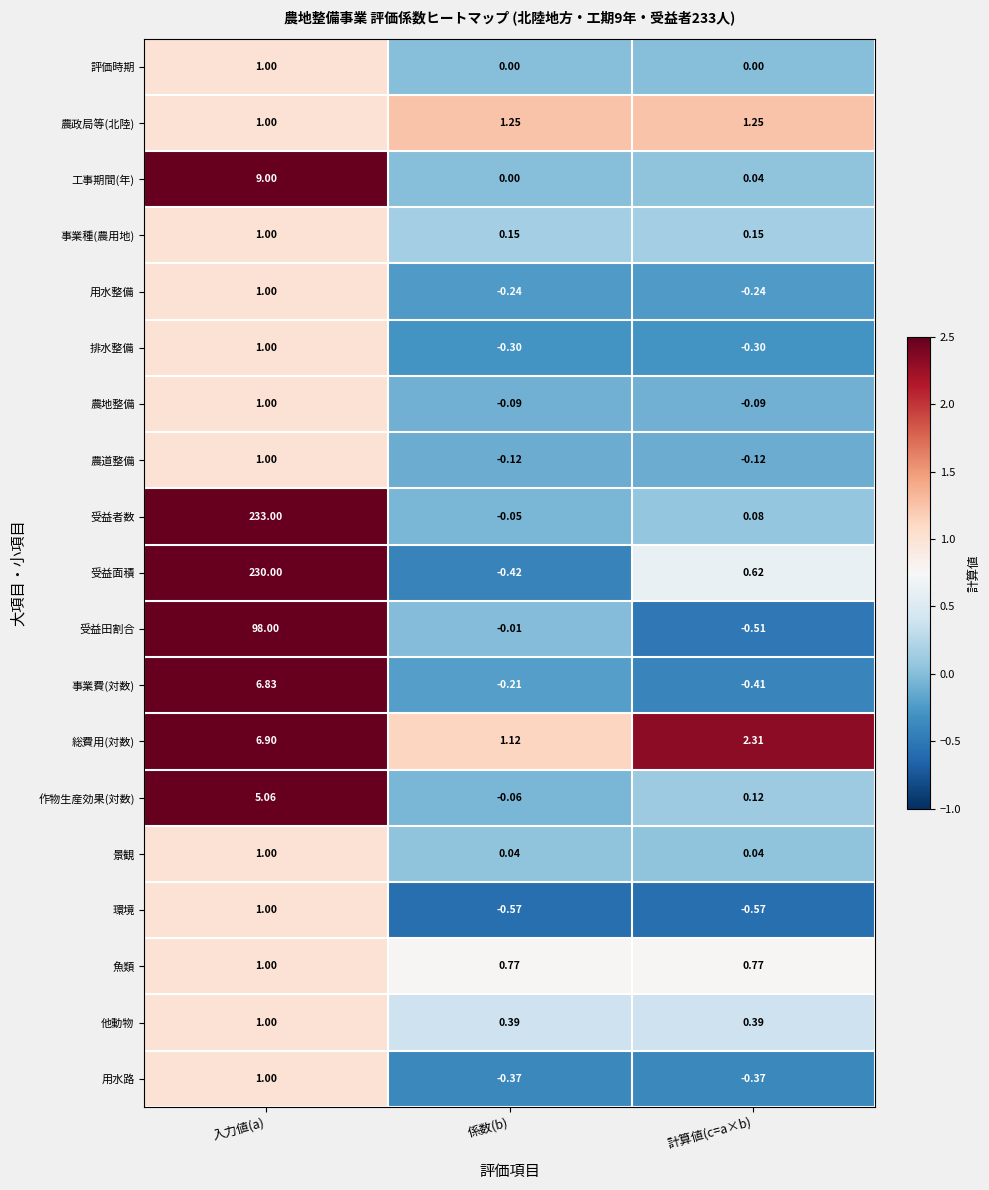

Rank the categories by 受益田割合 value from lowest to highest.

計算値(c=a×b), 係数(b), 入力値(a)